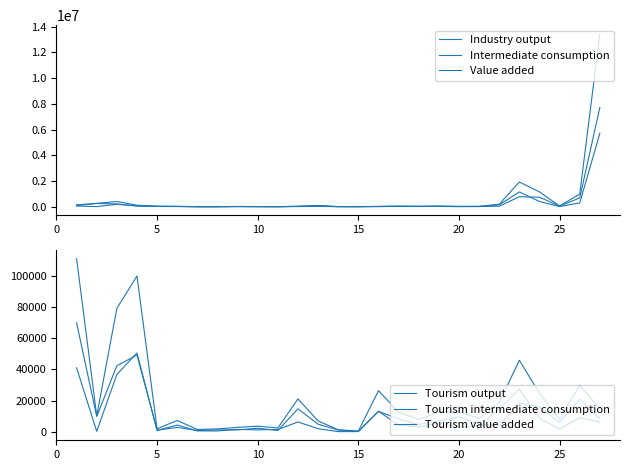

What is the greatest value displayed?

13439933.8